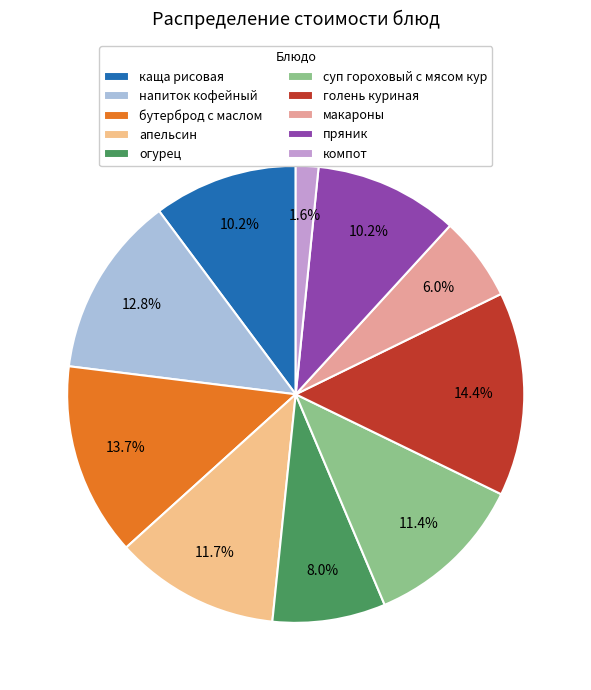

To the nearest percent, what portion does напиток кофейный represent?

13%